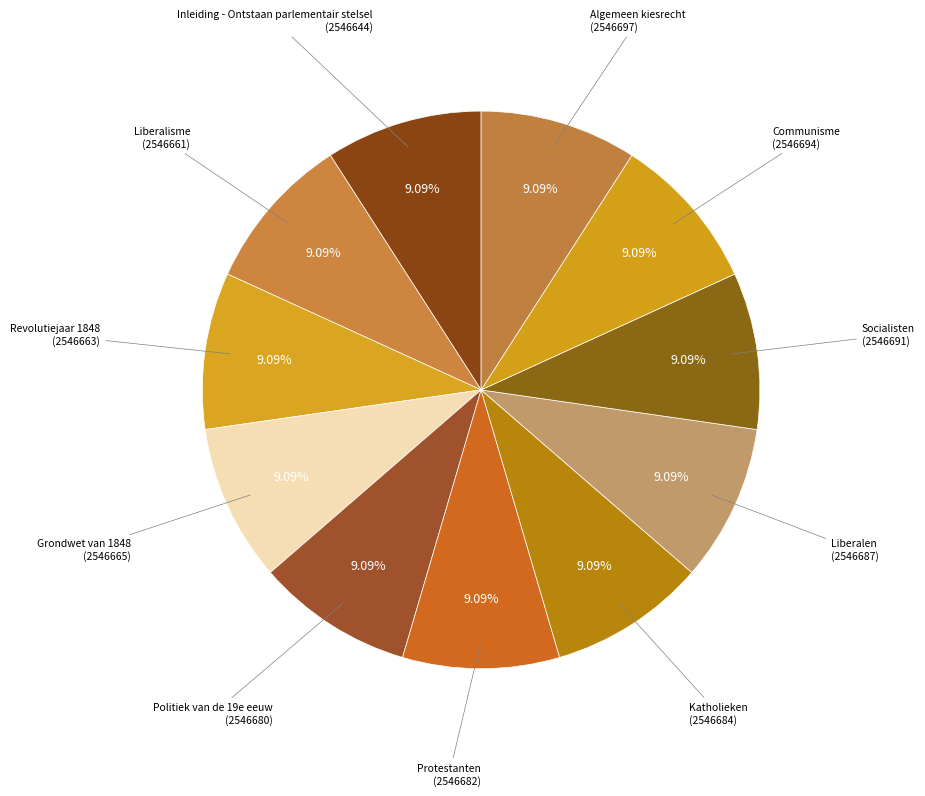

Count the number of slices in the pie.

11